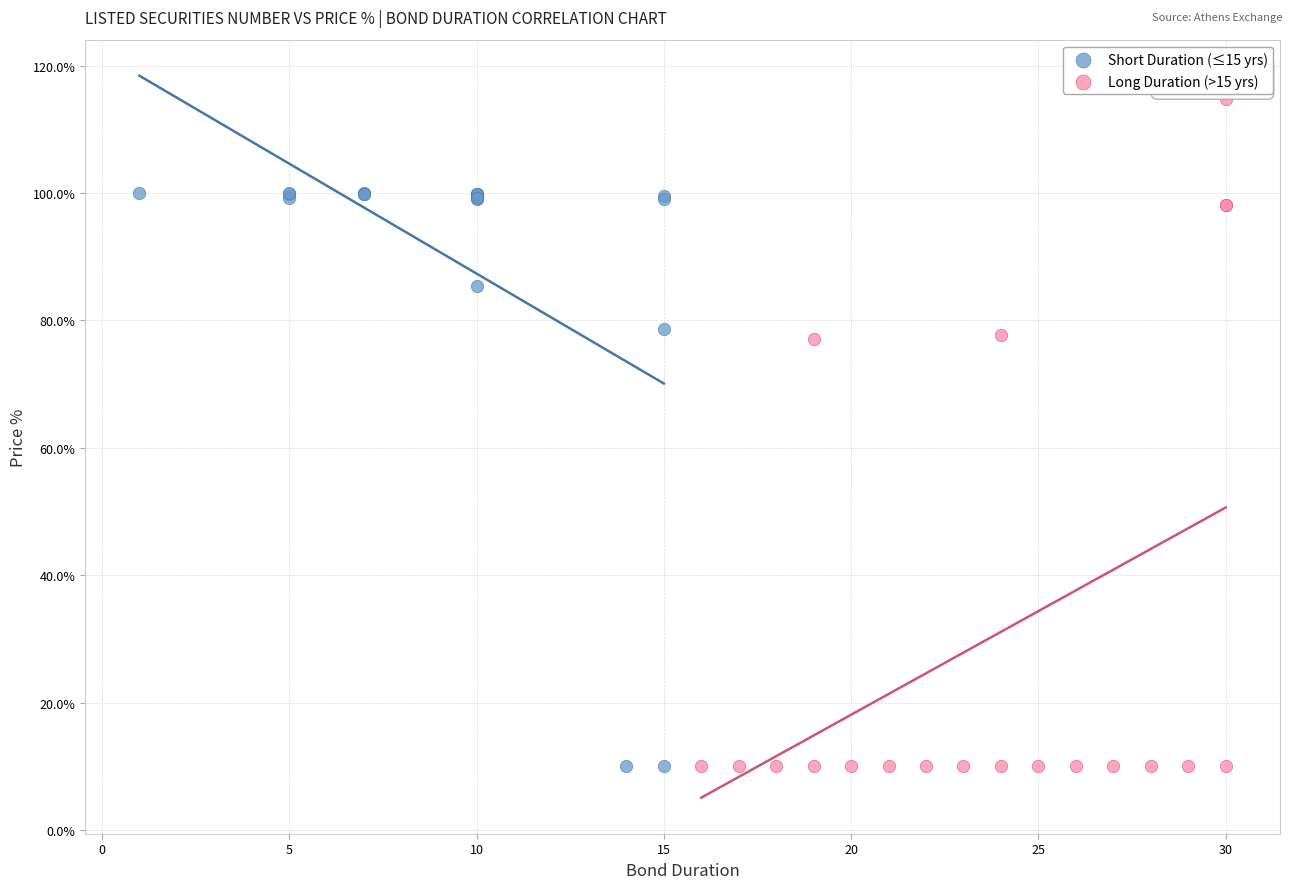

Which series has the largest Y range (max minus min)?

Long Duration (>15 yrs)